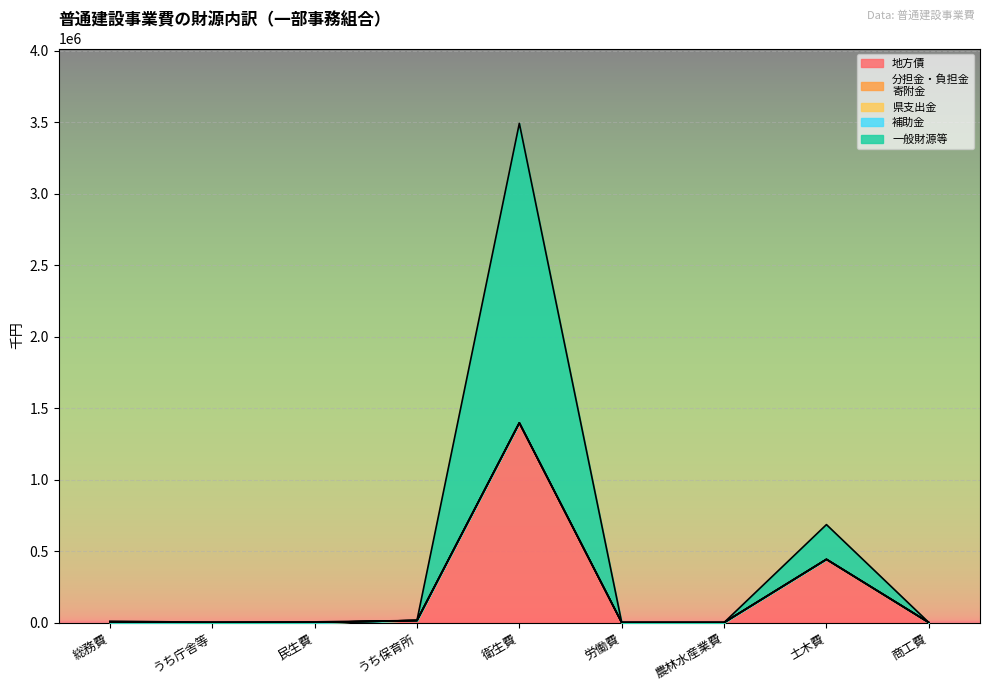

Which series has the widest spread of values?

一般財源等